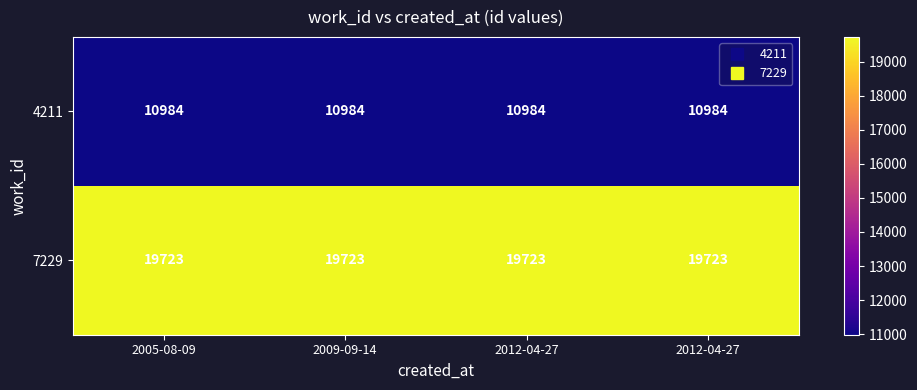

How many series are shown in this chart?

2